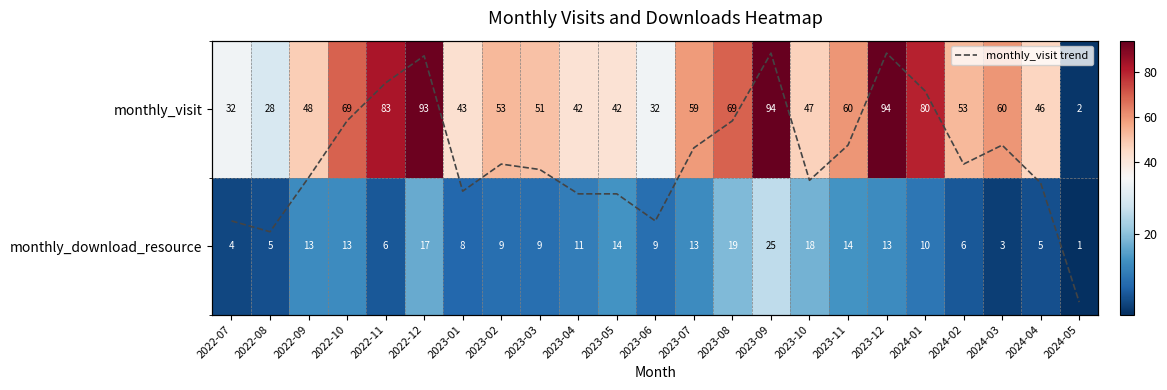

What is the difference between the monthly_download_resource values at 2023-11 and 2024-04?

9